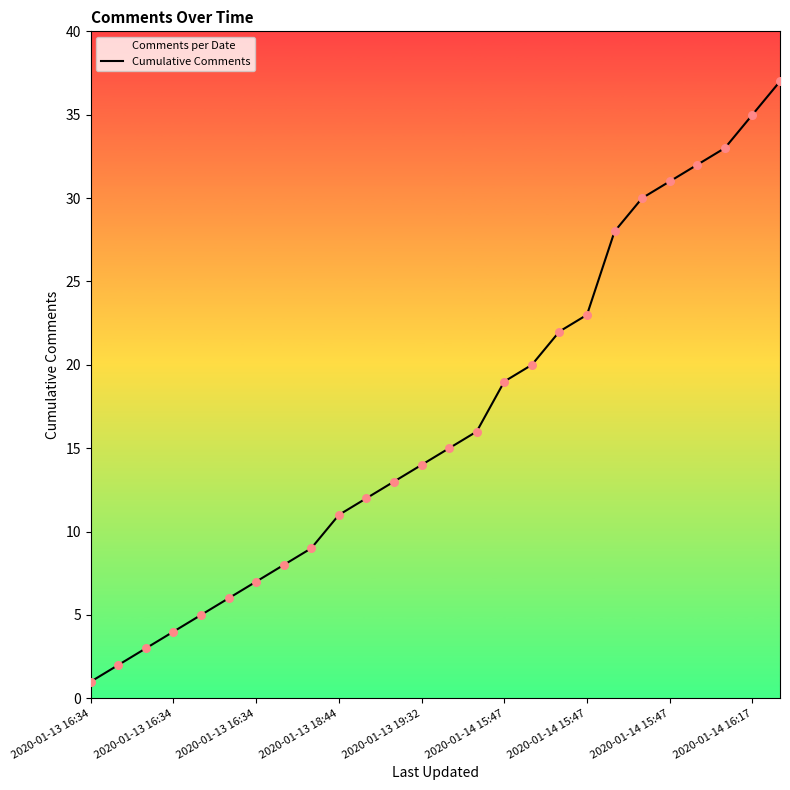

What is the change in value from 13 to 22?

+17